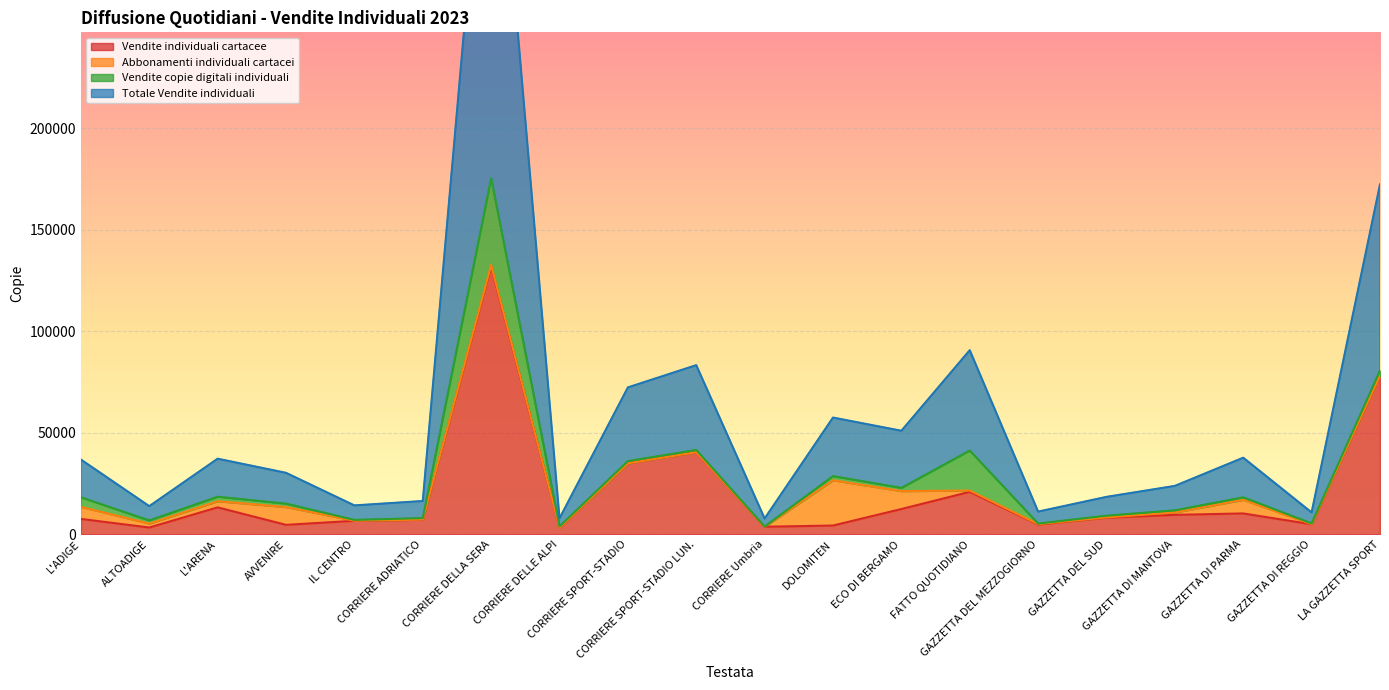

True or false: Vendite individuali cartacee and Totale Vendite individuali cross at least once.

False